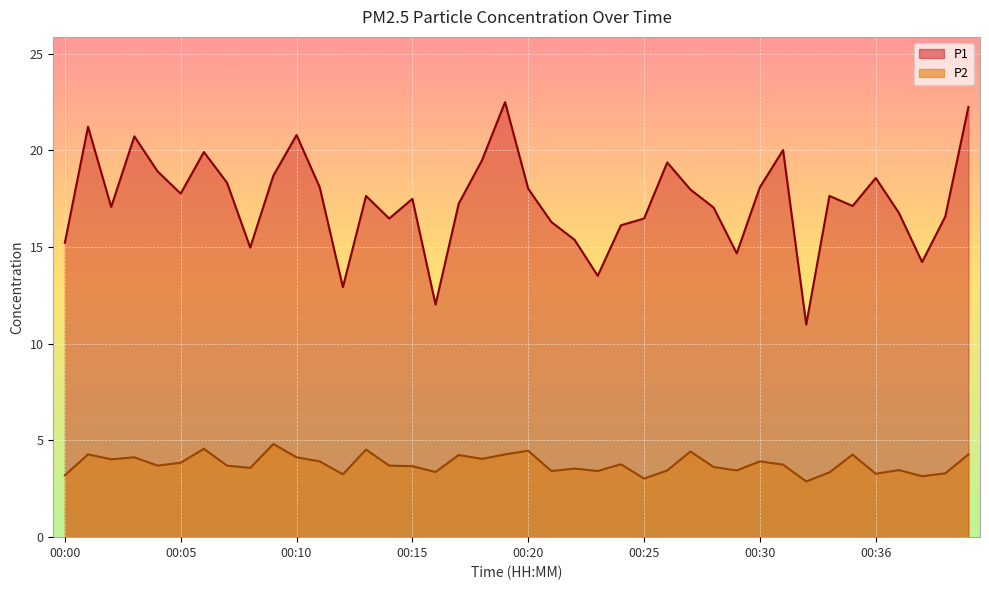

Does the chart display data point markers on the line(s)?

No